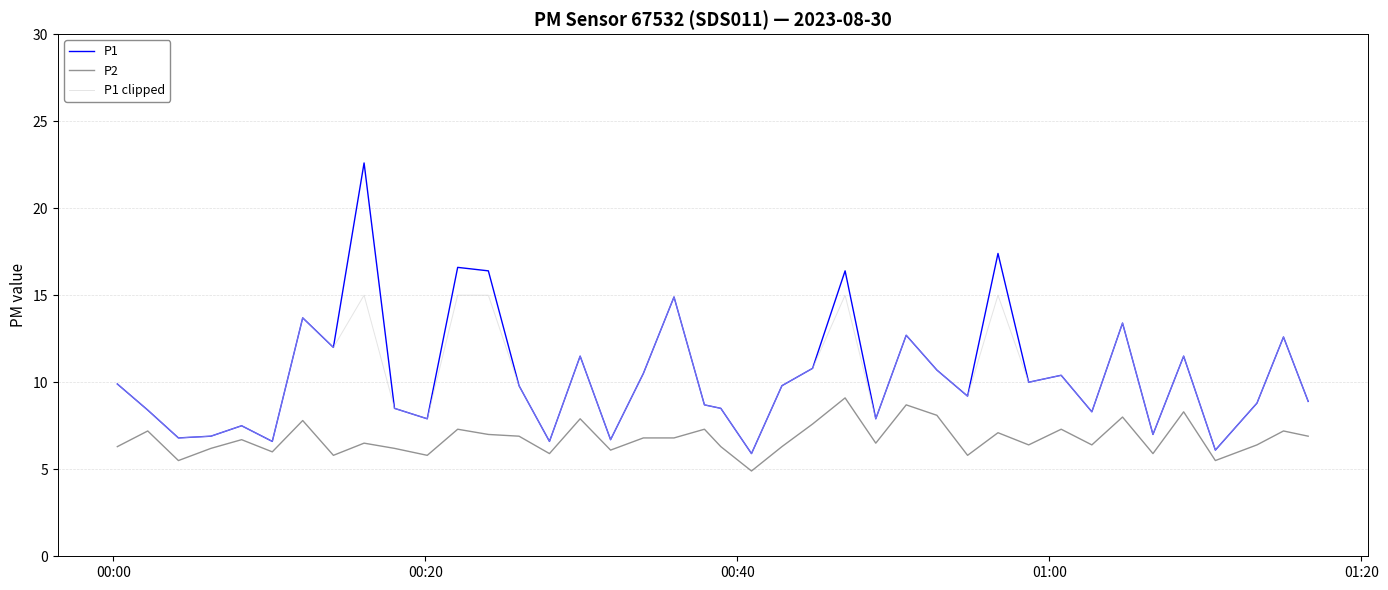

What is the maximum value for P1?

22.6